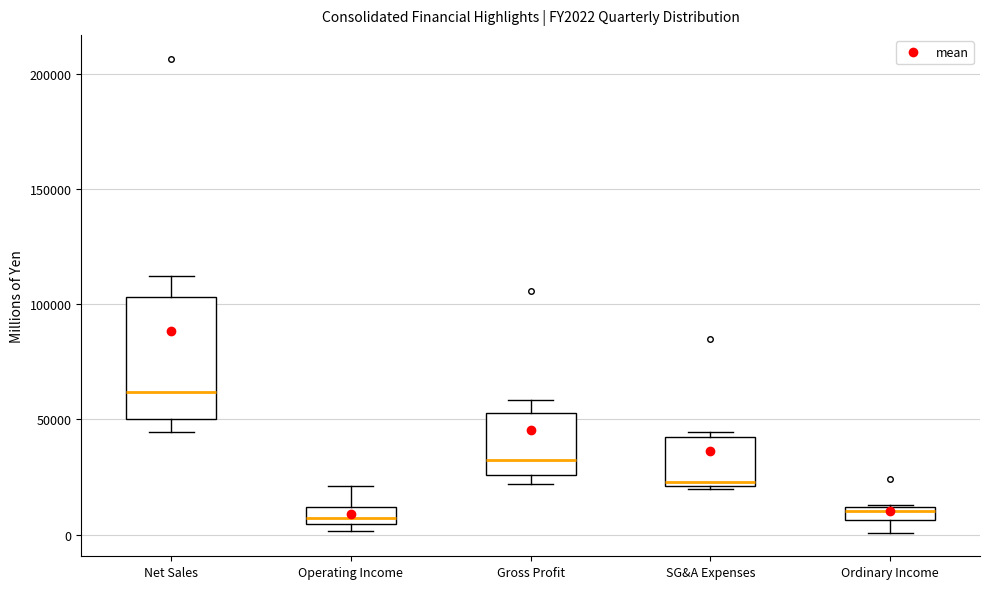

Which box is the tallest, from its lower edge to its upper edge?

Net Sales